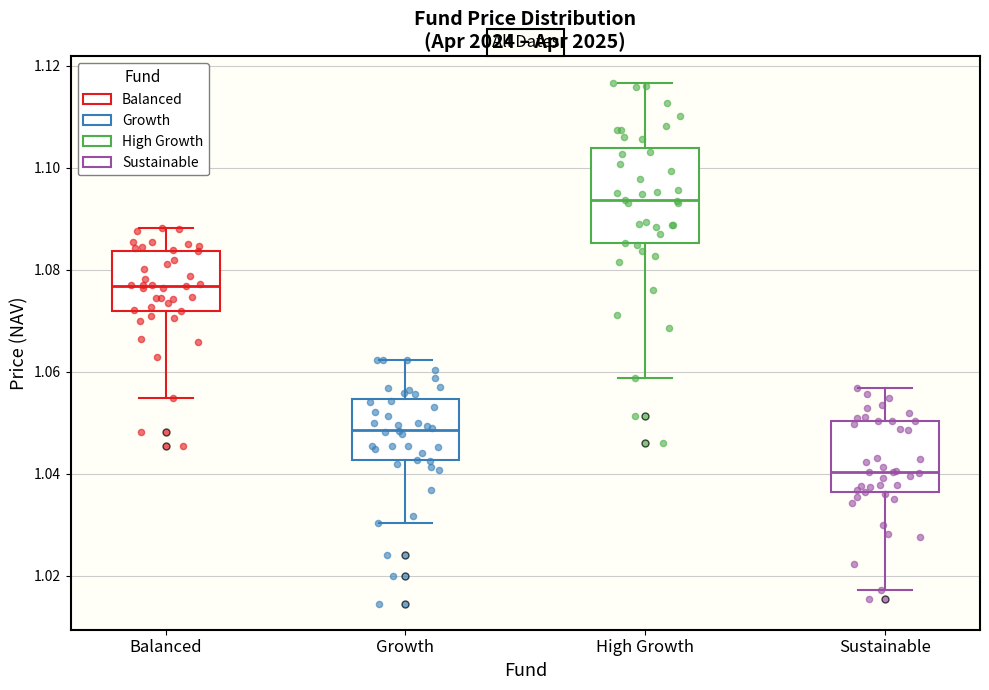

Which box is the tallest, from its lower edge to its upper edge?

High Growth